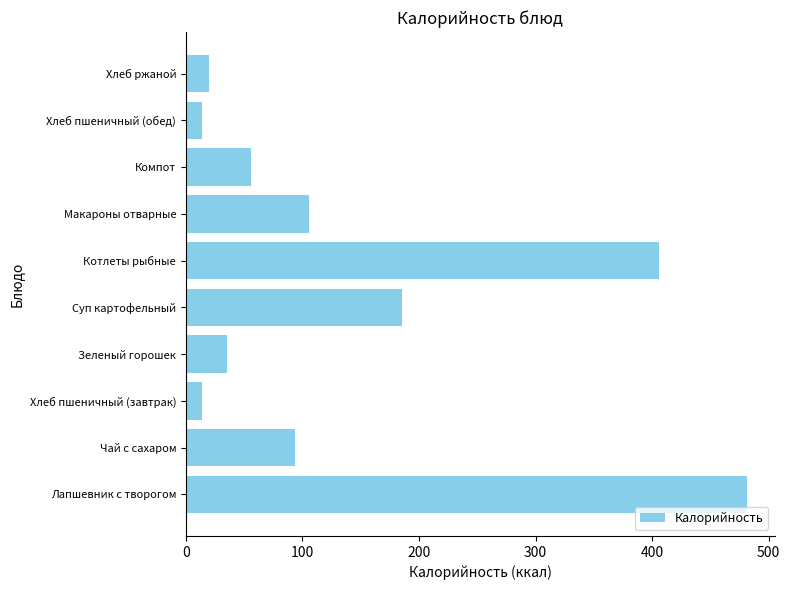

Which has a higher value, Хлеб ржаной or Макароны отварные?

Макароны отварные